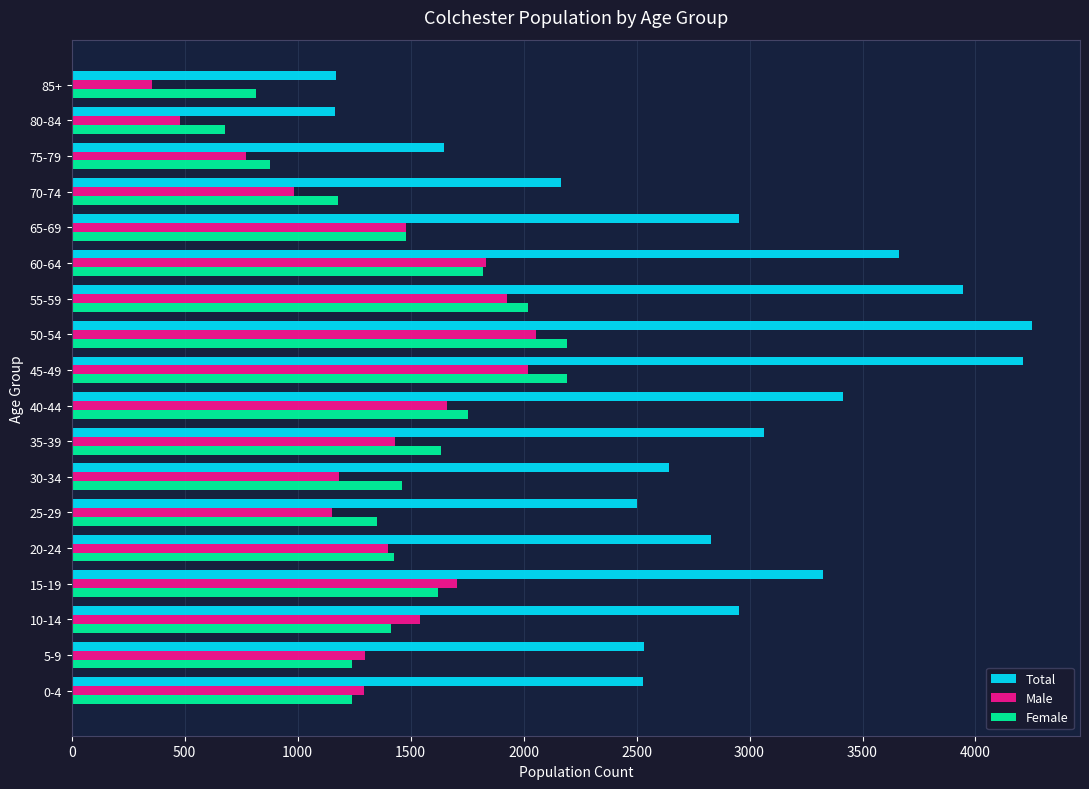

At which category does the chart reach its minimum across all series?

85+